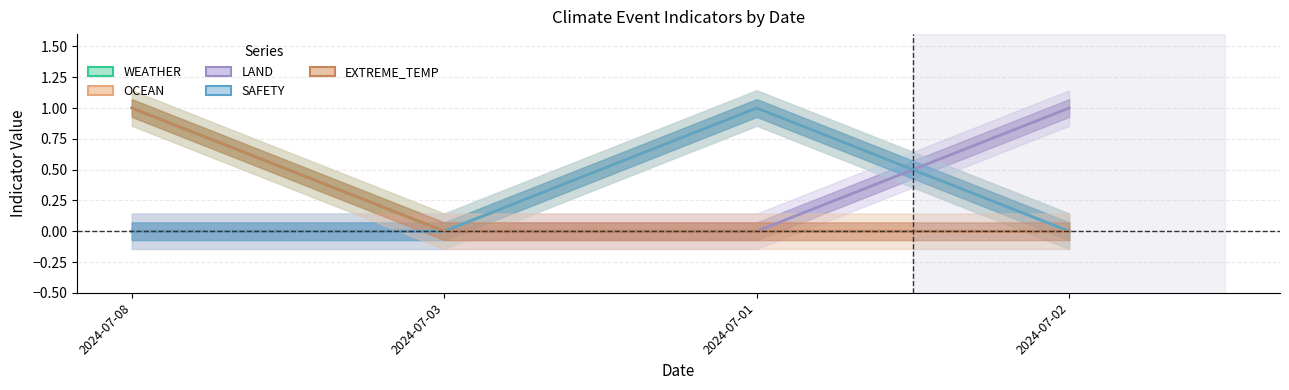

What is the difference between the maximum and minimum values in the EXTREME_TEMP series?

1